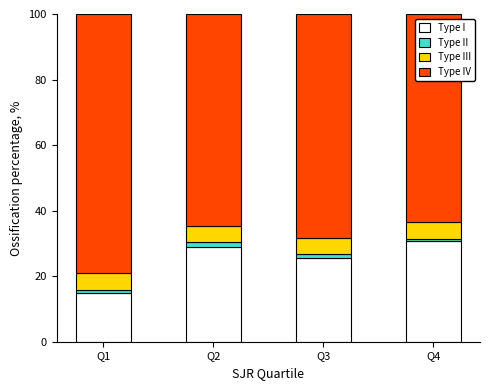

At which label is Type I closest to 22?

Q3